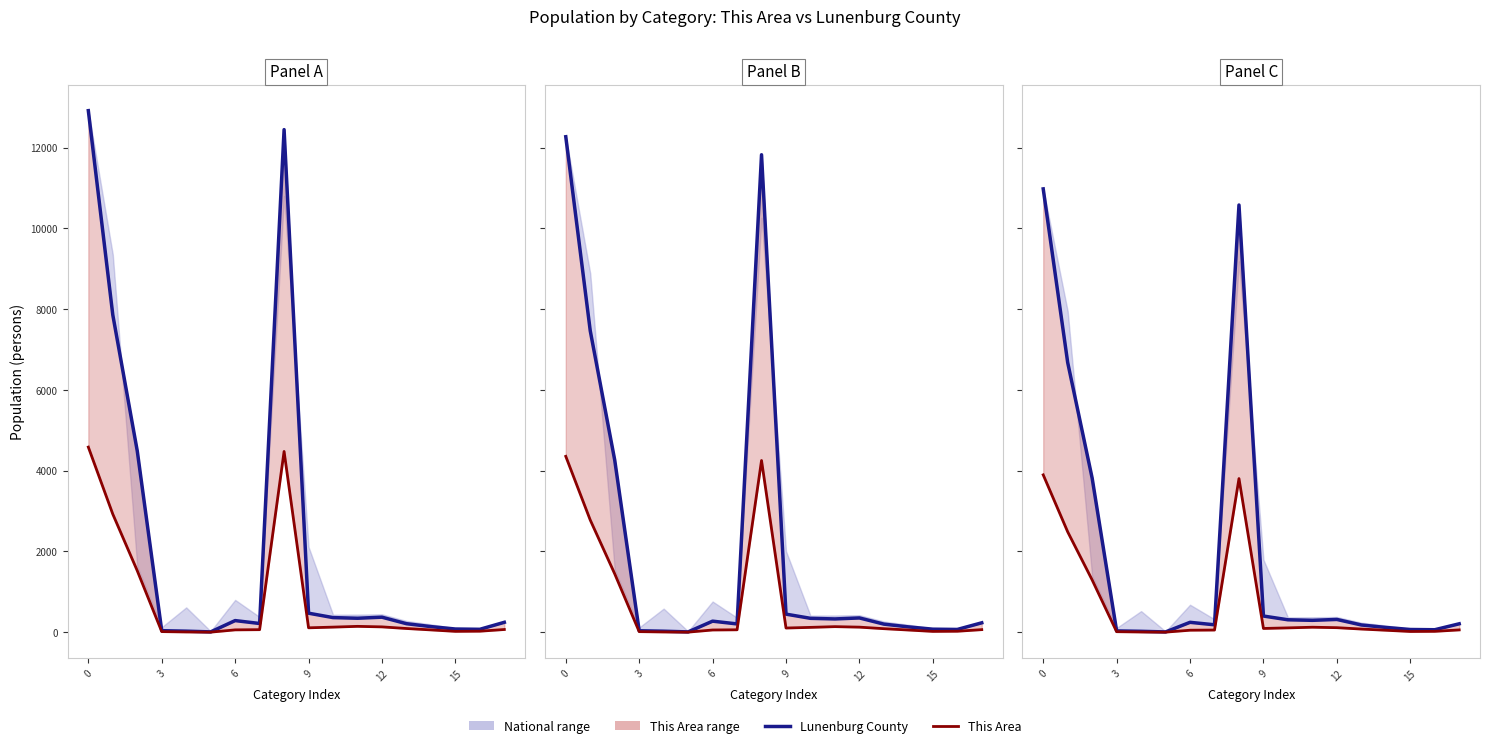

How many data points in This Area are less than 77?

9